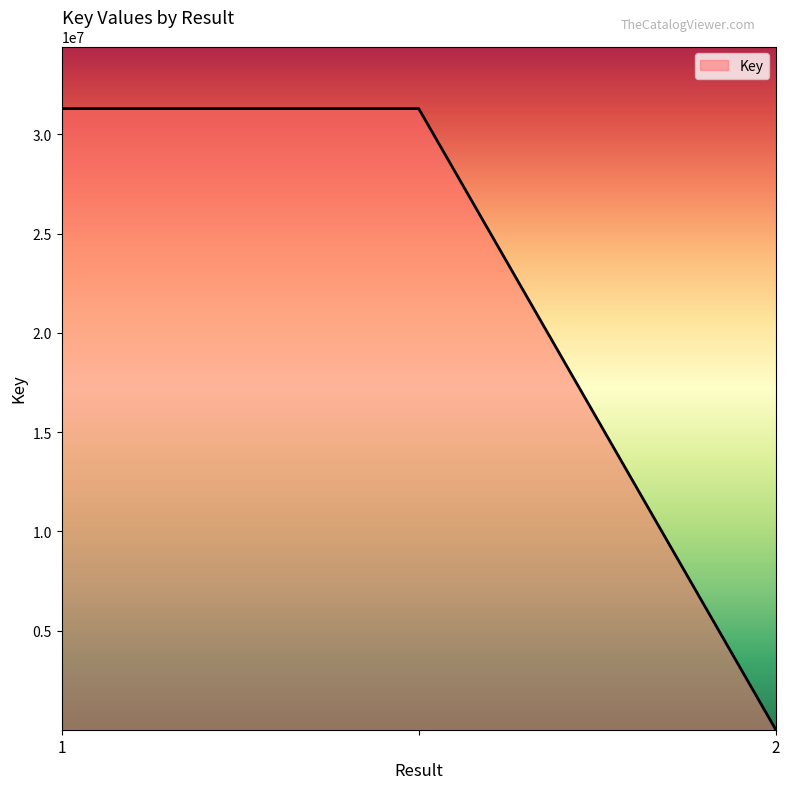

What is the minimum value shown in the chart?

35